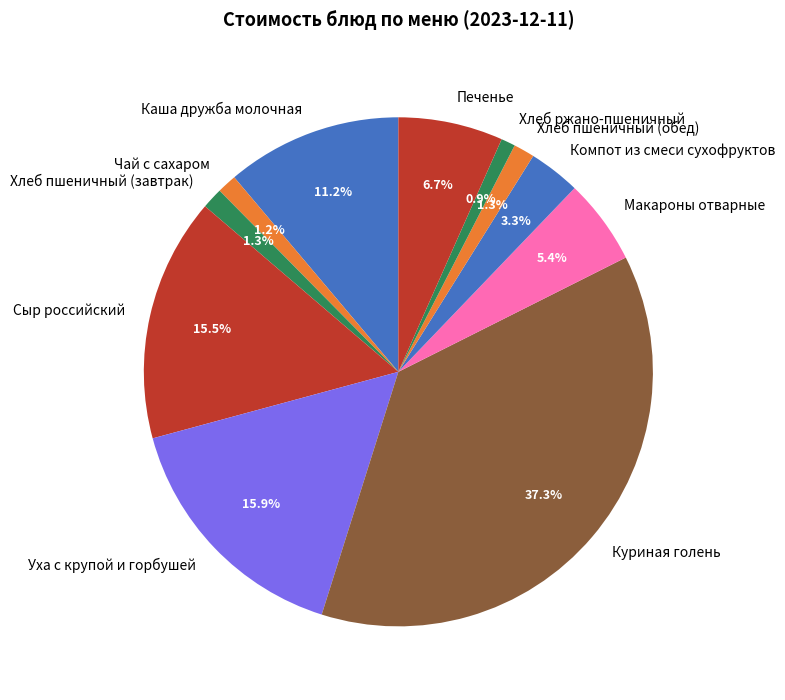

Is it true that Хлеб пшеничный (обед) is 1% of the pie?

True